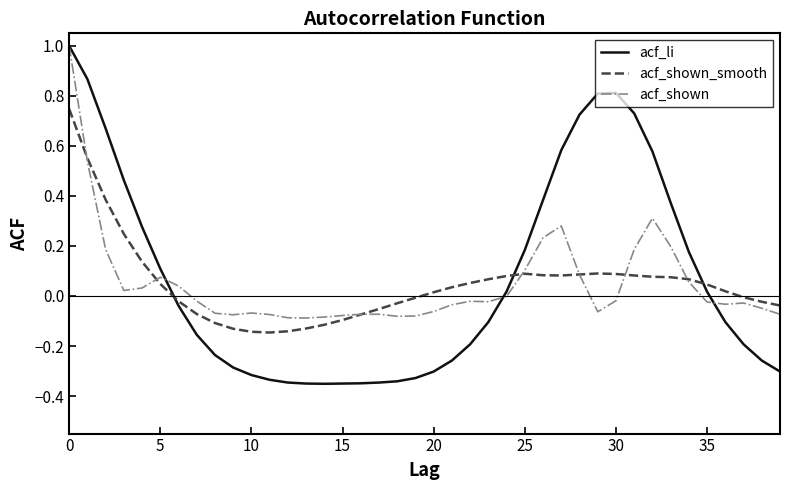

How many intersections are there between acf_shown_smooth and acf_li?

3